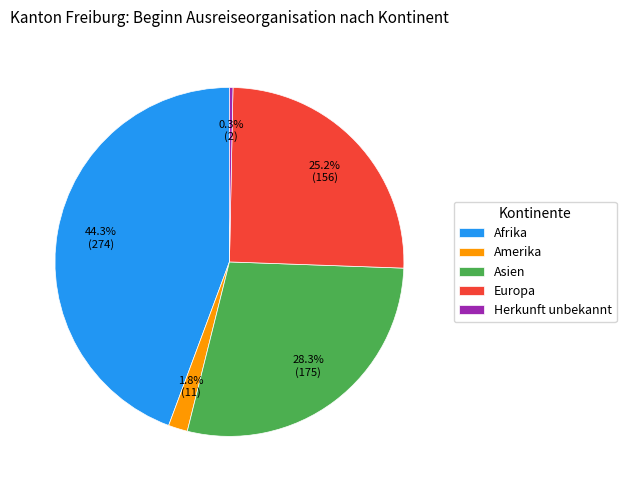

The Europa slice represents 25% of the pie. True or false?

True